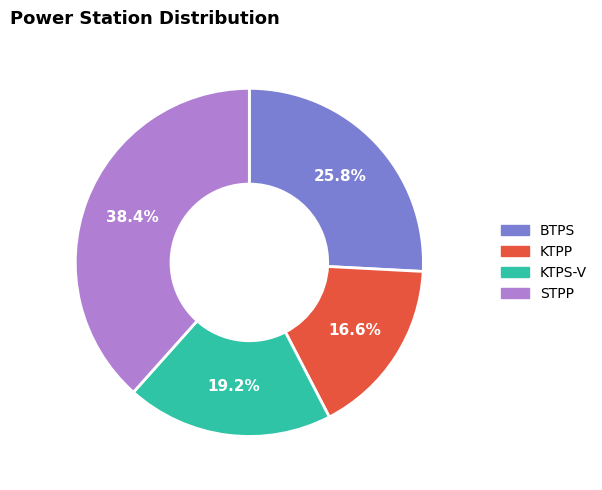

What percentage do STPP and BTPS together represent?

64.2%